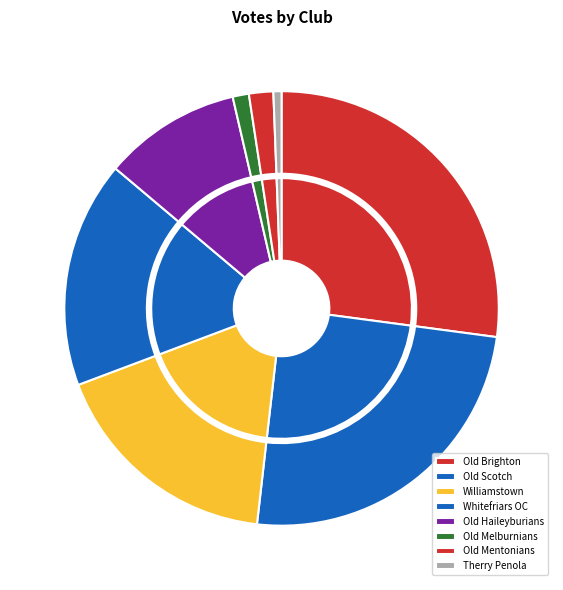

Is it true that Old Scotch is 25% of the pie?

True